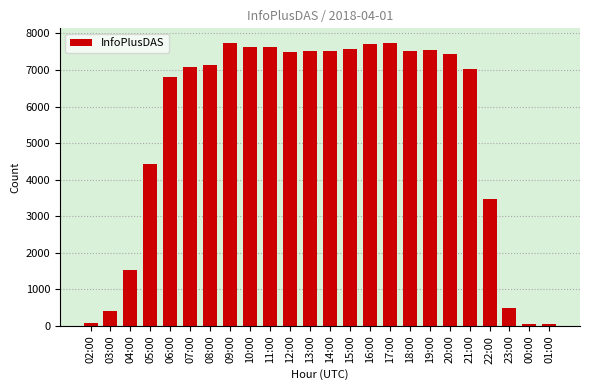

Read the value at 17:00, to the nearest 10.

7750